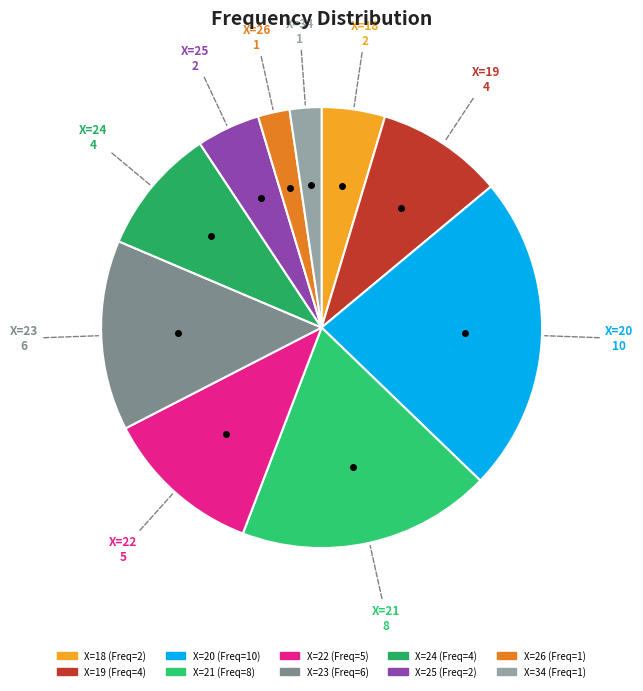

Which category has the biggest portion of the pie?

X=20